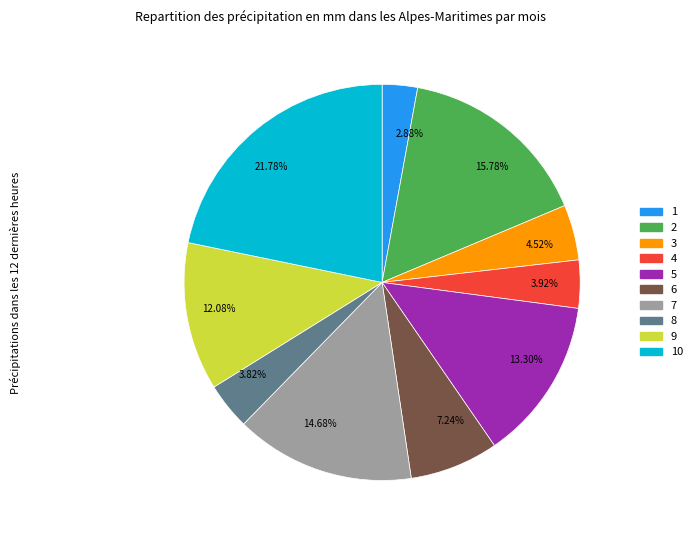

What is the ratio of the value at 2.88% to the value at 4.52%?

0.6